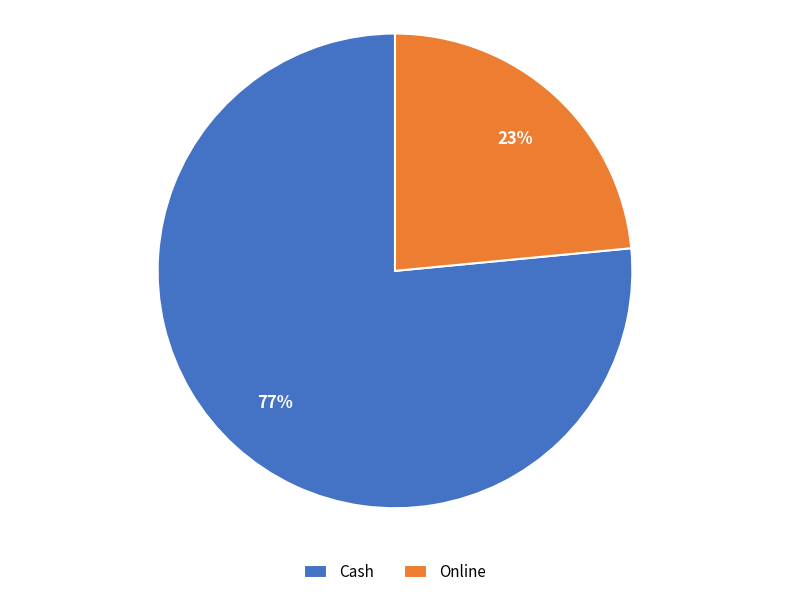

Does Online account for over 50% of the chart?

No